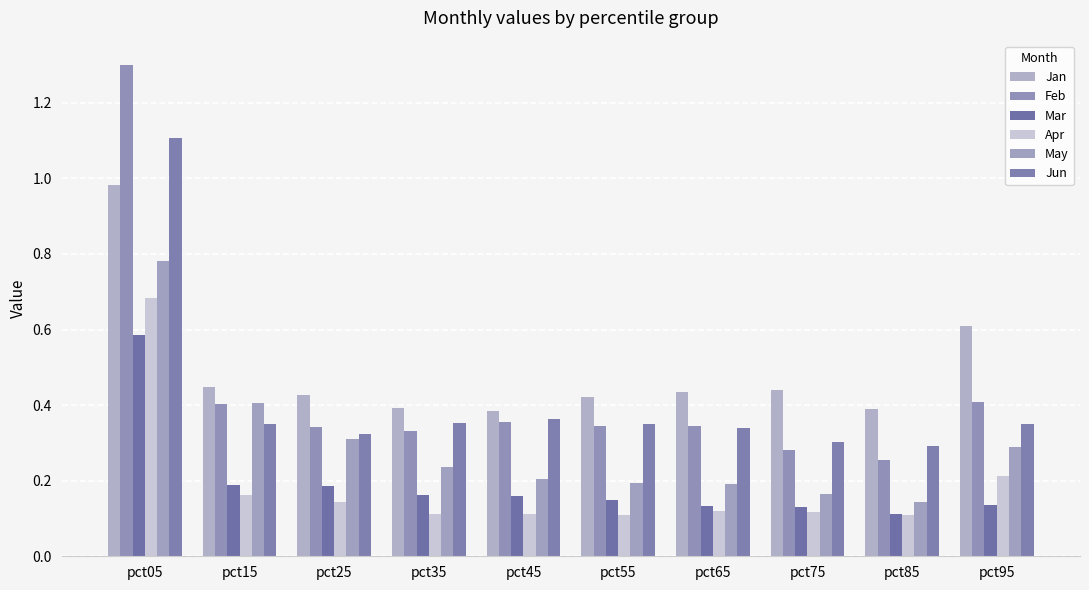

How many data points does each series have?

10